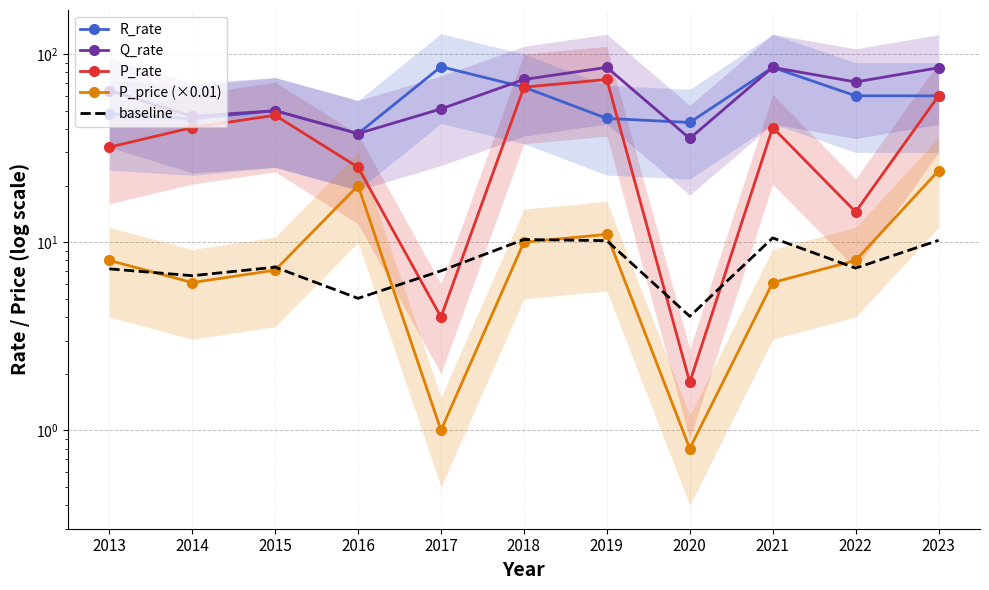

At which label does baseline reach its peak?

2021